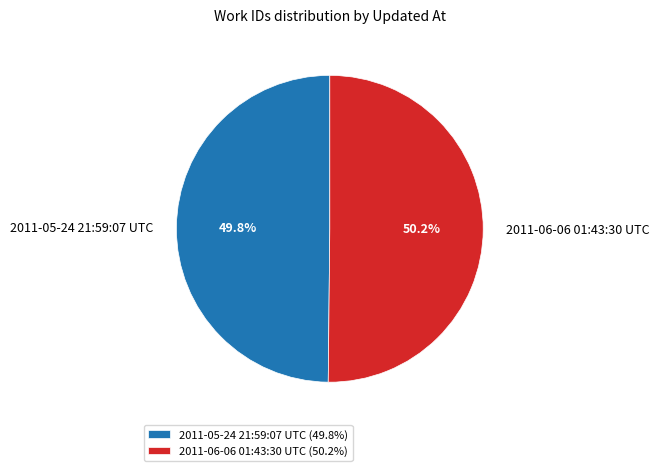

What percentage do 2011-05-24 21:59:07 UTC and 2011-06-06 01:43:30 UTC together represent?

100.0%